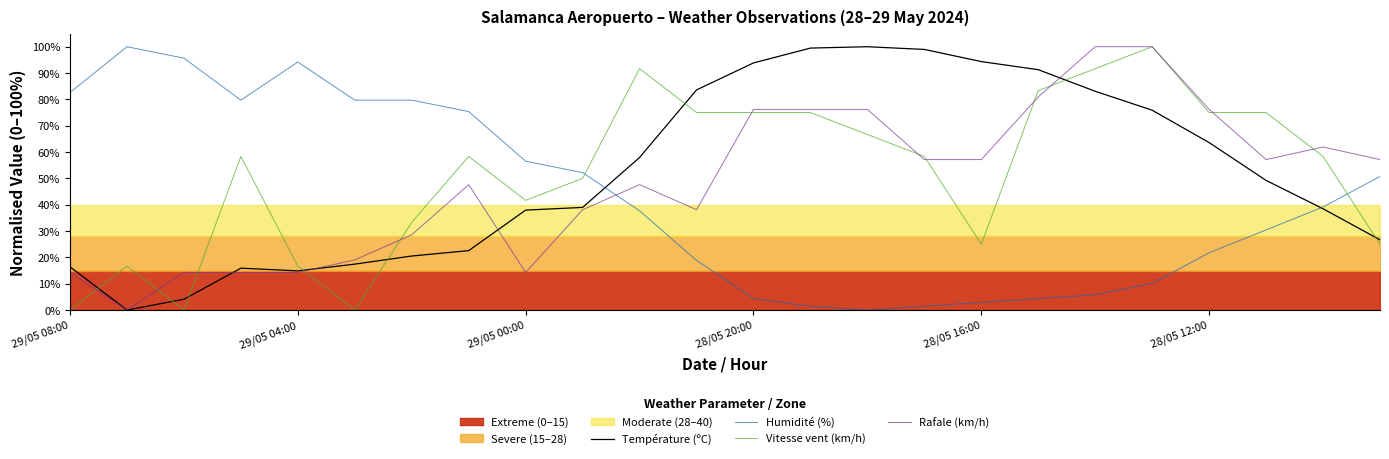

What is the value of the Rafale (km/h) point at the 4th from the left?

14.3